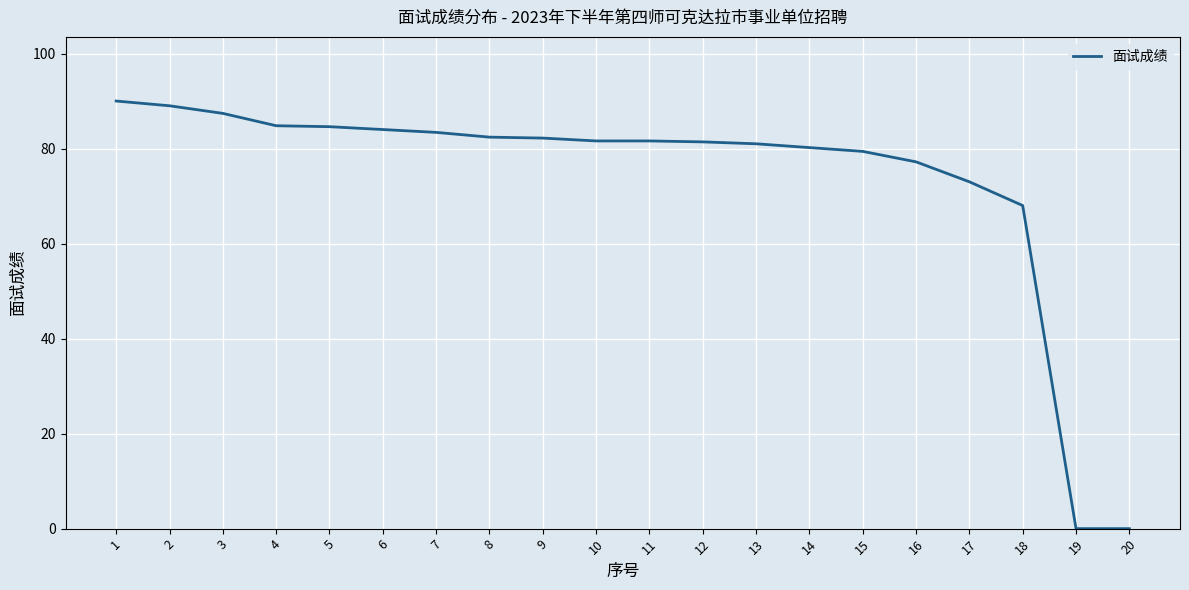

The chart shows a value of 0.0 at 19. True or false?

True